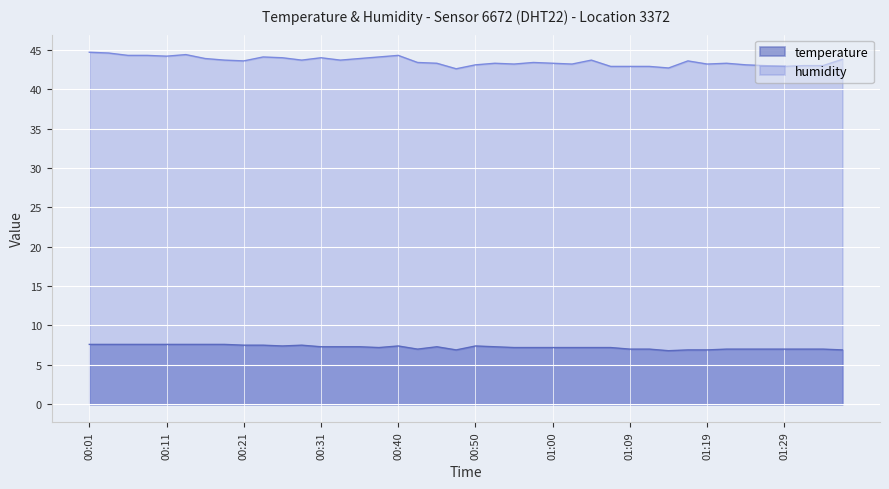

Reading right to left, what are all the values shown in this chart?

temperature: 6.9	7.0	7.0	7.0	7.0	7.0	7.0	6.9	6.9	6.8	7.0	7.0	7.2	7.2	7.2	7.2	7.2	7.2	7.3	7.4	6.9	7.3	7.0	7.4	7.2	7.3	7.3	7.3	7.5	7.4	7.5	7.5	7.6	7.6	7.6	7.6	7.6	7.6	7.6	7.6
humidity: 43.8	43.0	43.0	42.9	43.0	43.1	43.3	43.2	43.6	42.7	42.9	42.9	42.9	43.7	43.2	43.3	43.4	43.2	43.3	43.1	42.6	43.3	43.4	44.3	44.1	43.9	43.7	44.0	43.7	44.0	44.1	43.6	43.7	43.9	44.4	44.2	44.3	44.3	44.6	44.7